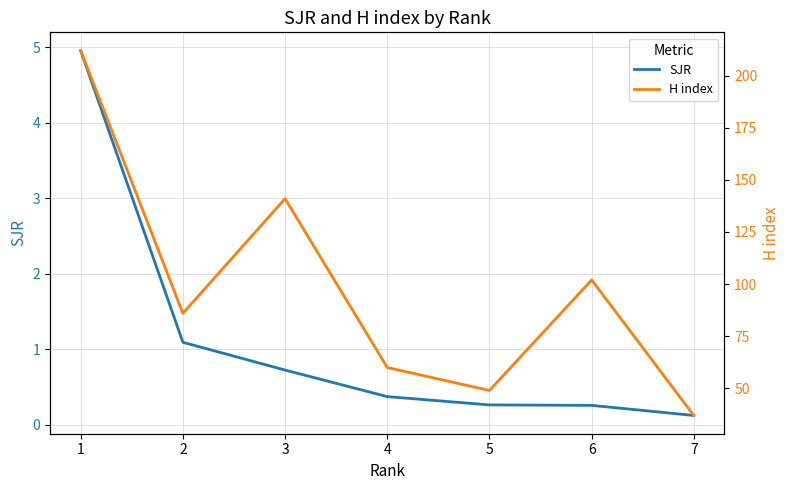

True or false: H index and SJR cross at least once.

False